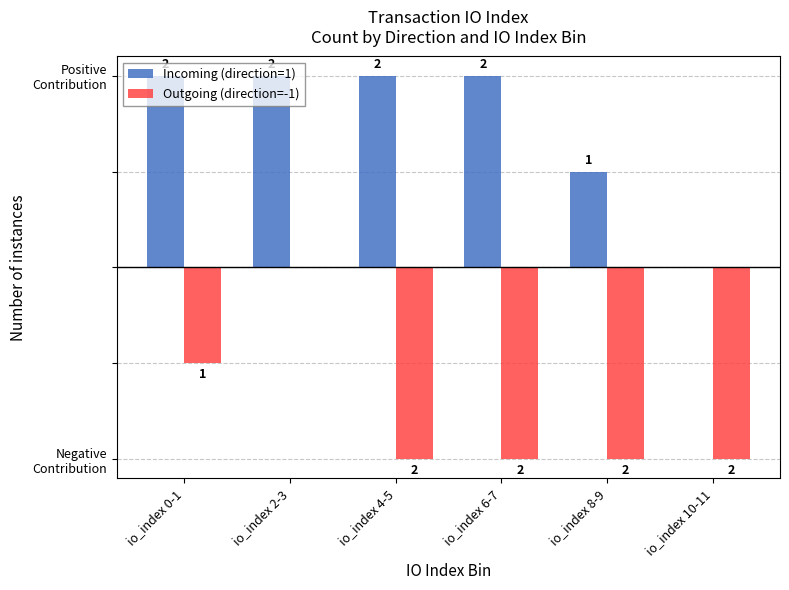

At which category is the sum across all series the highest?

io_index 2-3